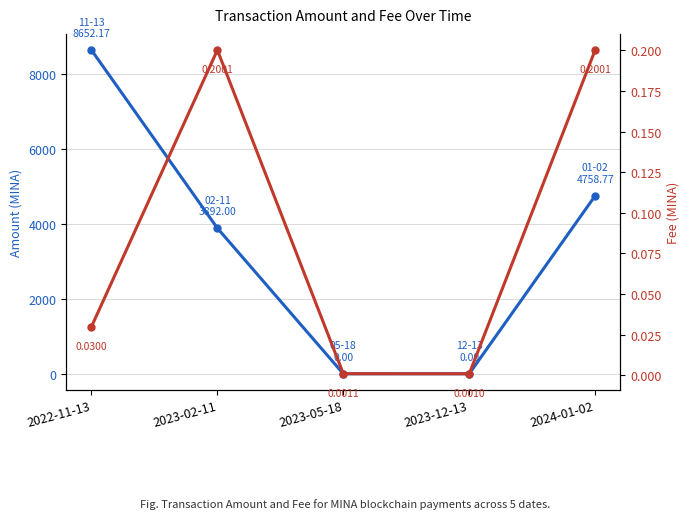

At 2023-12-13, list the series in order from largest to smallest.

Fee (MINA), Amount (MINA)